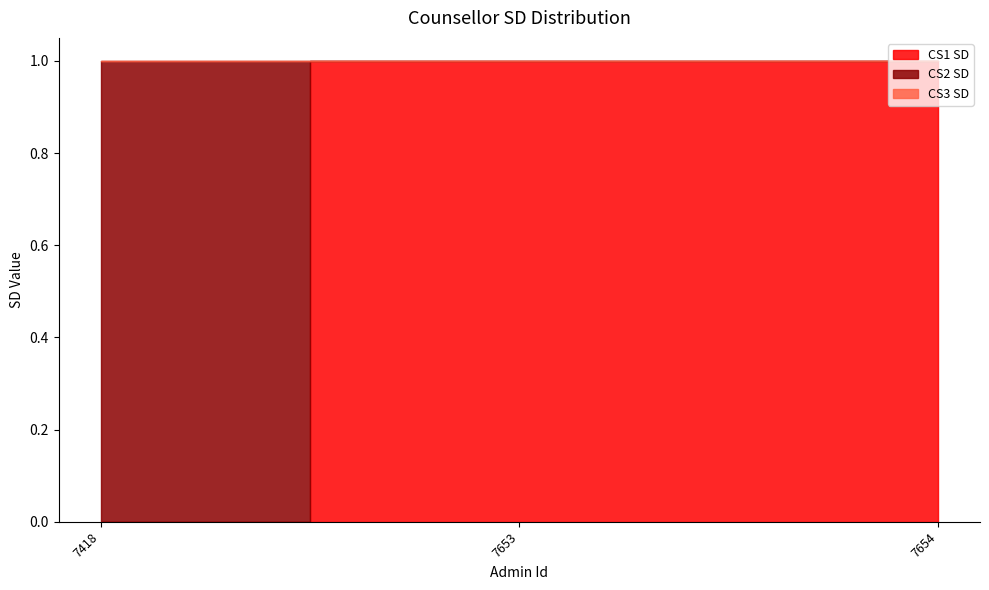

Which series changed the most between 7653 and 7654?

CS1 SD